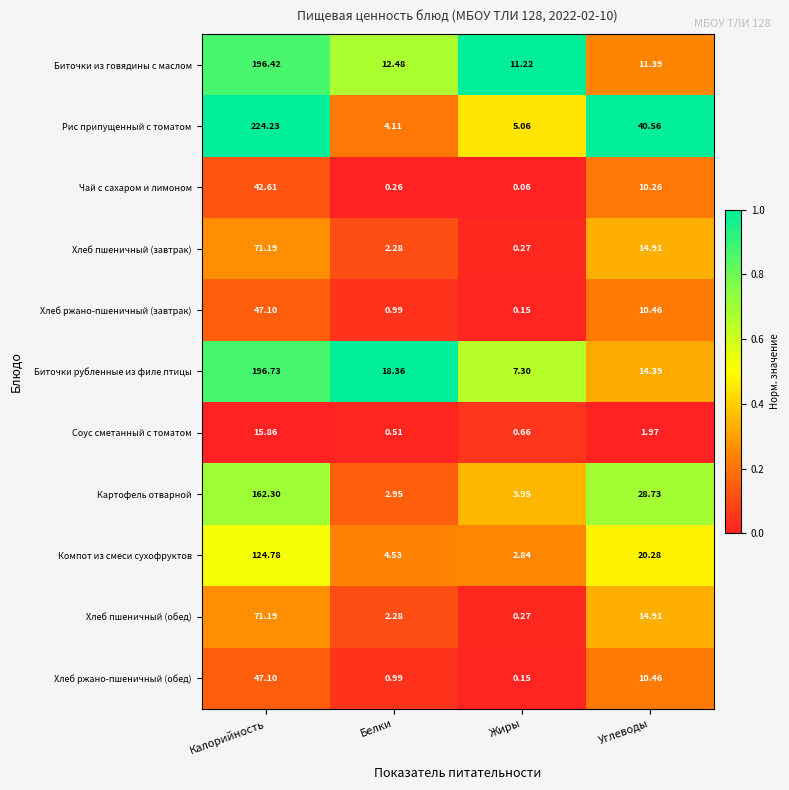

What is the spread (max minus min) of values at Калорийность?

208.4